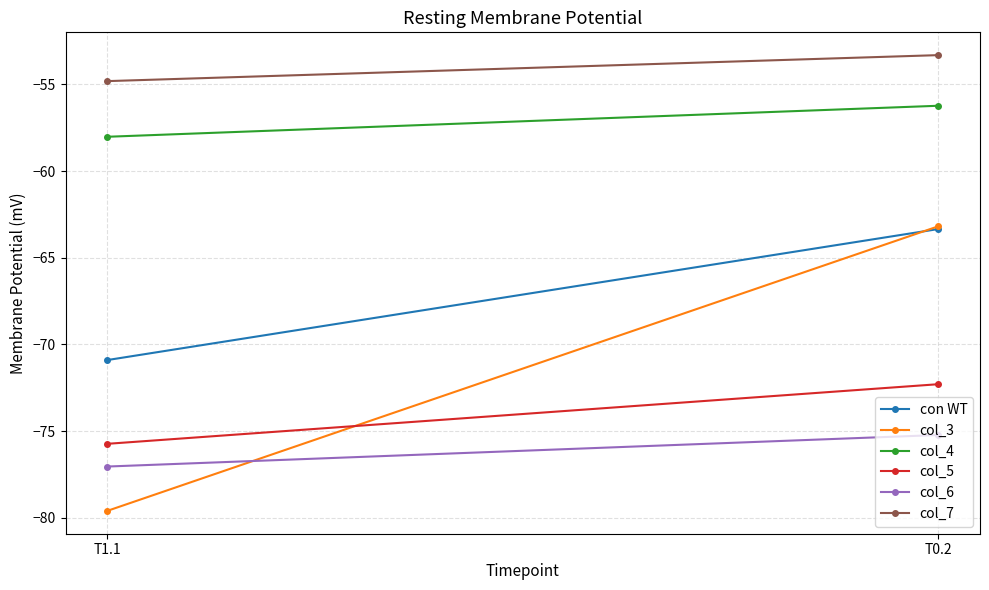

What is the total value across all series at T0.2?

-383.6